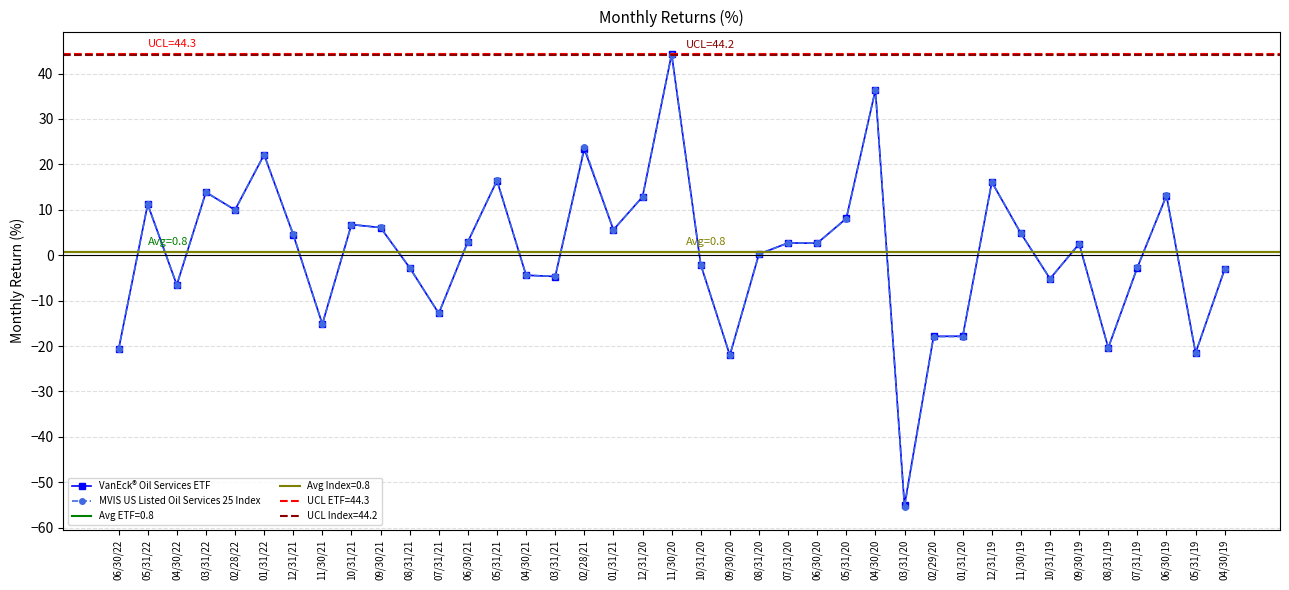

How many interior local peaks does the MVIS US Listed Oil Services 25 Index series have?

12